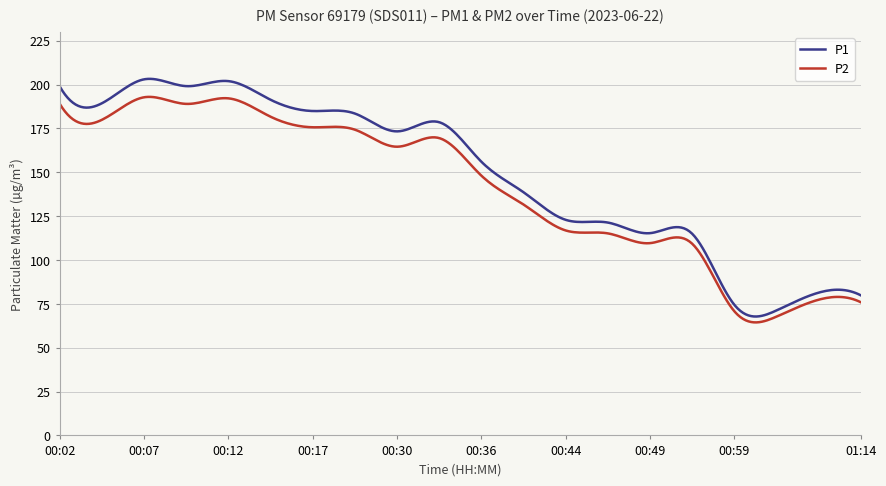

True or false: P1 and P2 intersect in this chart.

False